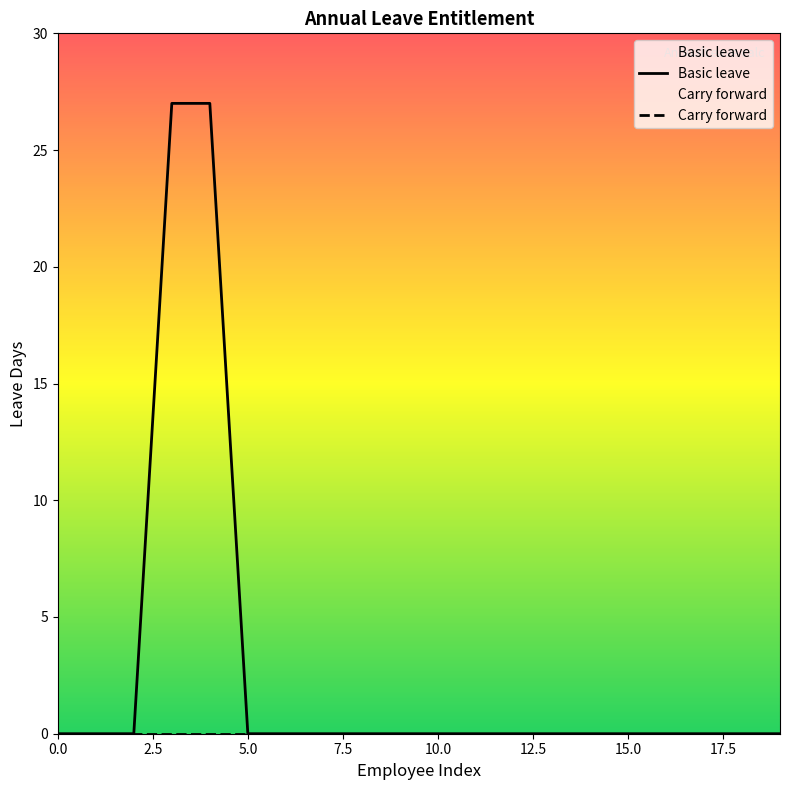

Which series has the widest spread of values?

Basic leave